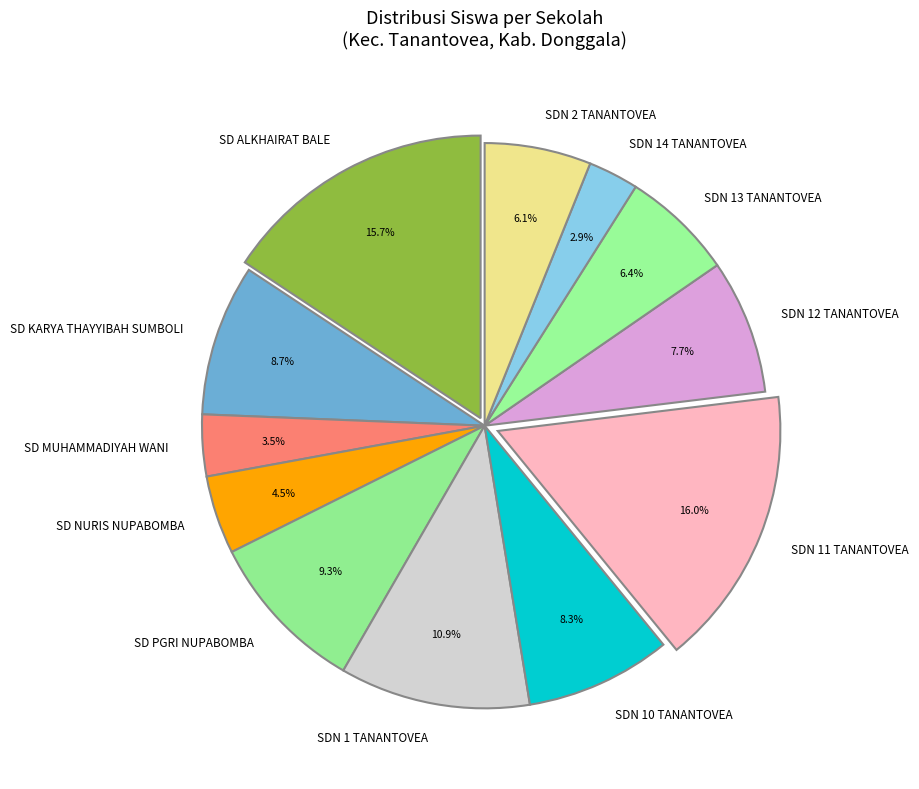

Between SDN 1 TANANTOVEA and SDN 2 TANANTOVEA, which is larger?

SDN 1 TANANTOVEA